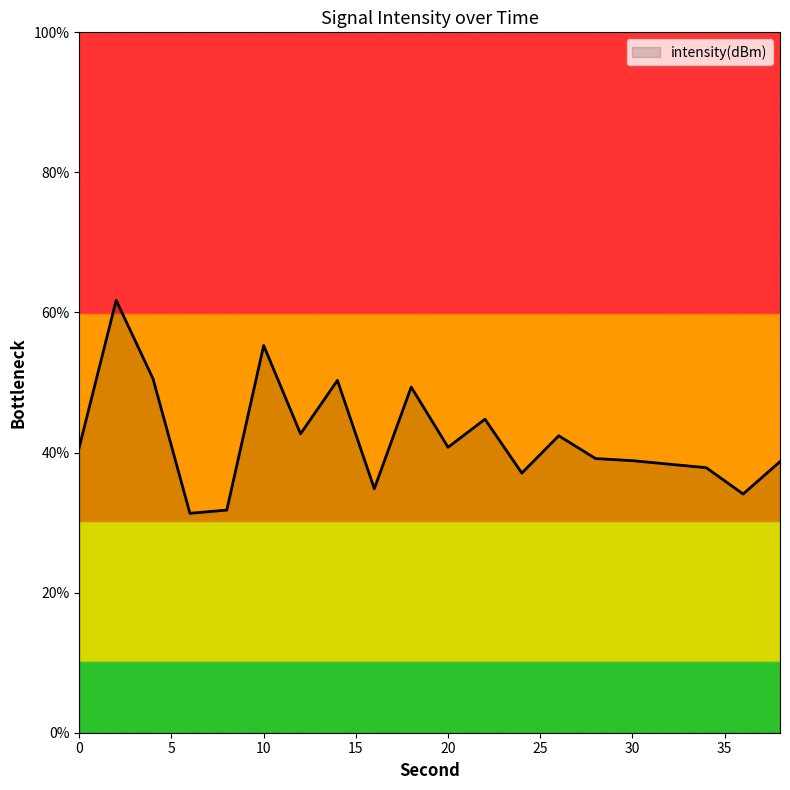

What is the difference between the maximum and minimum values?

30.4